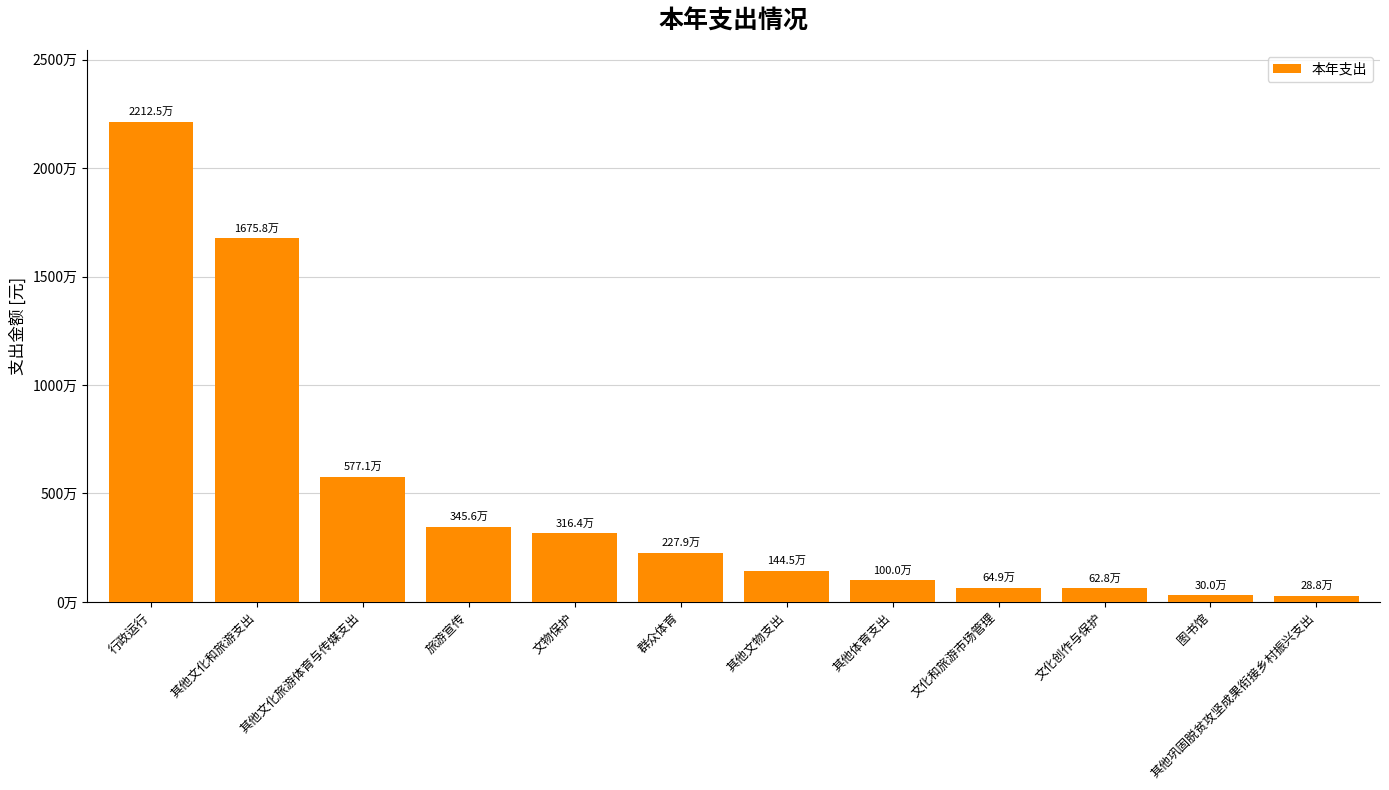

Reading left to right, list all the values displayed in this chart.

22124628.8	16758239.4	5771119.7	3456307.8	3163808.2	2279074.1	1444823.0	1000000.0	648690.4	627585.0	300000.0	288000.0